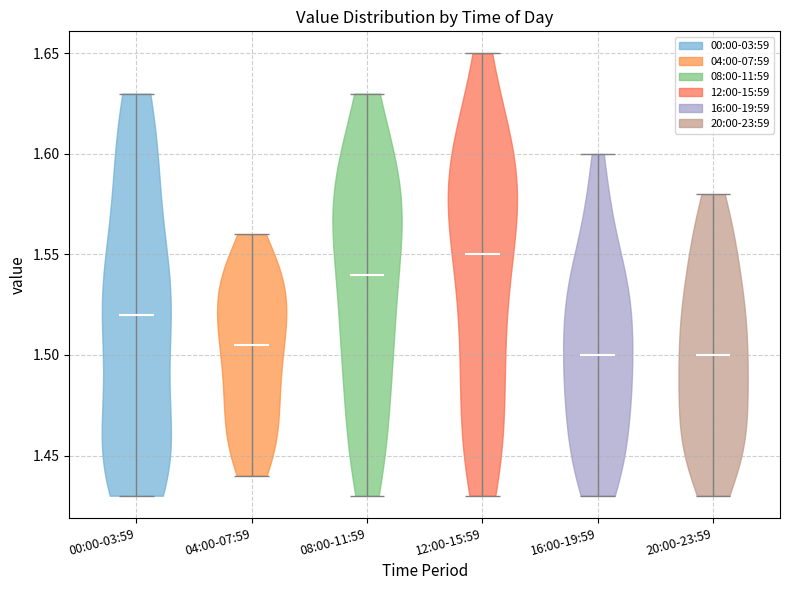

Reading left to right, read every violin against the y-axis: where its median line is, and the lowest and highest points it reaches. The values are not printed on the chart, so give them approximately, as read against the axis.

00:00-03:59: median line 1.520, lowest point 1.430, highest point 1.630
04:00-07:59: median line 1.505, lowest point 1.440, highest point 1.560
08:00-11:59: median line 1.540, lowest point 1.430, highest point 1.630
12:00-15:59: median line 1.550, lowest point 1.430, highest point 1.650
16:00-19:59: median line 1.500, lowest point 1.430, highest point 1.600
20:00-23:59: median line 1.500, lowest point 1.430, highest point 1.580